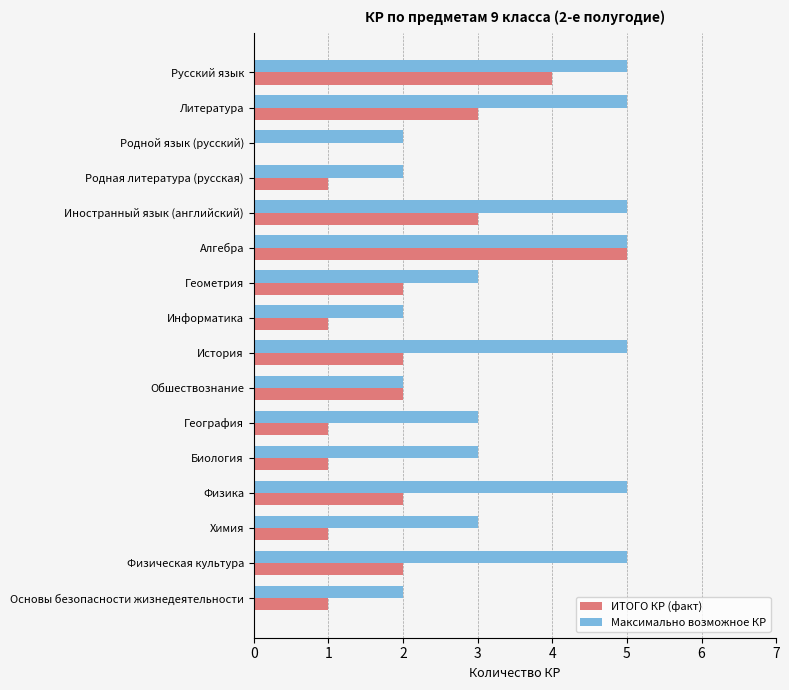

What is the sum of all Максимально возможное КР values?

57